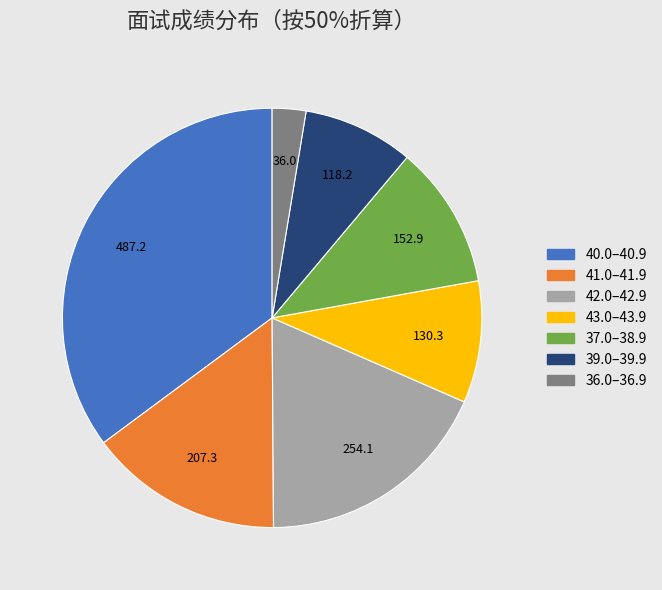

Does any single category account for the majority?

No